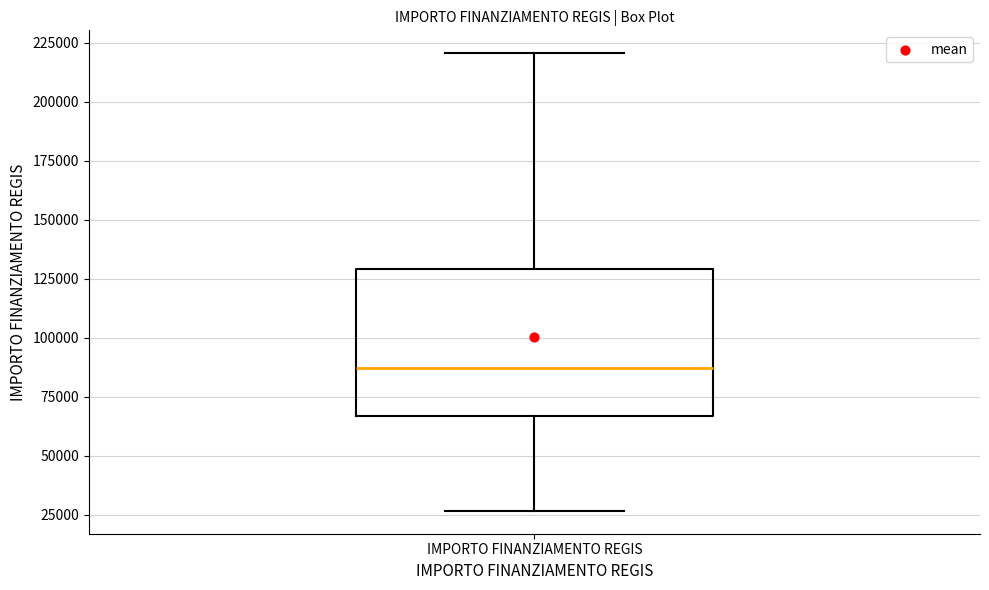

Read this box plot against the y-axis: the position of the median line, the range covered by the box, and the ends of both whiskers. The values are not printed on the chart, so give them approximately, as read against the axis.

median 85000, box 65000 to 130000, whiskers 25000 to 220000